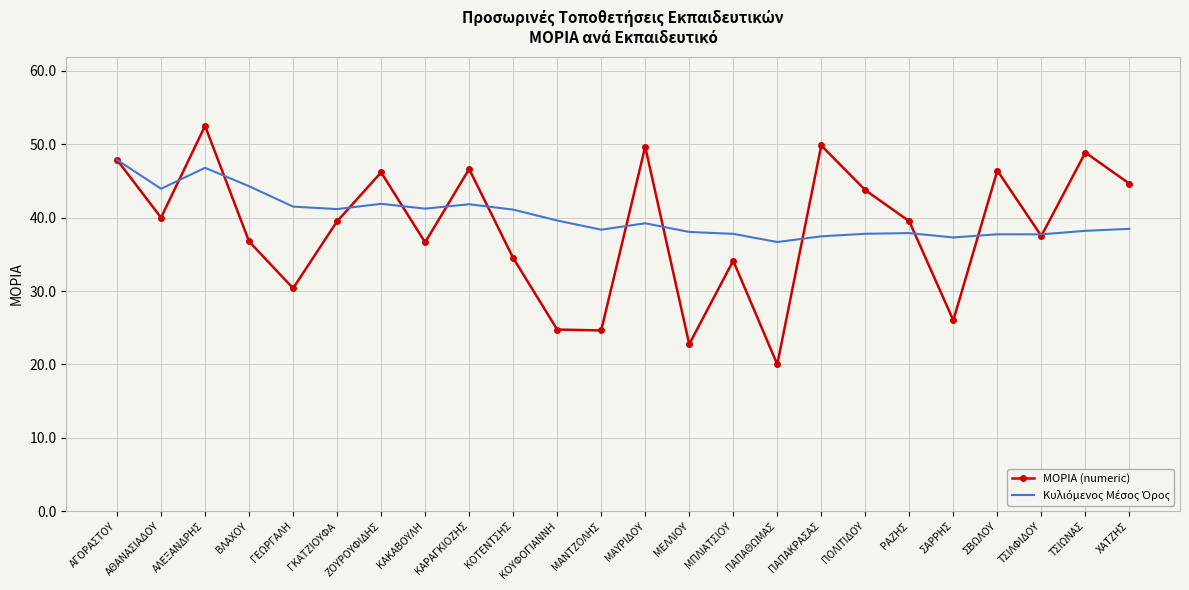

Is it true that ΜΟΡΙΑ (numeric) equals 52.5 at ΑΛΕΞΑΝΔΡΗΣ?

True